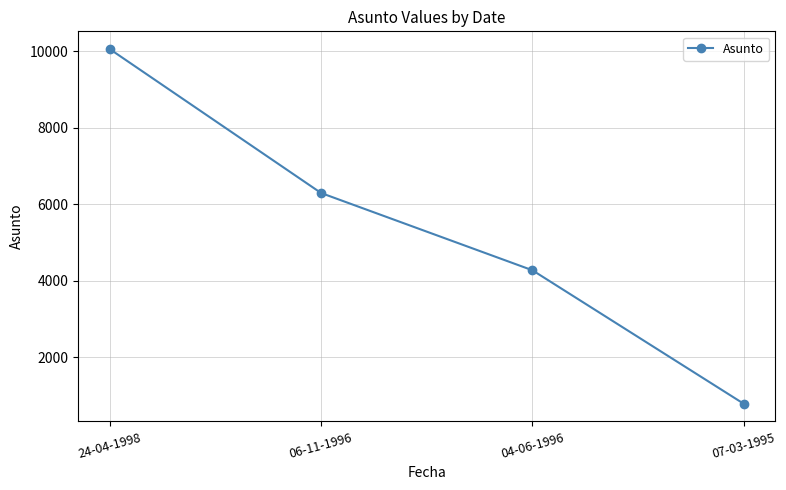

How many distinct data groups are displayed?

1